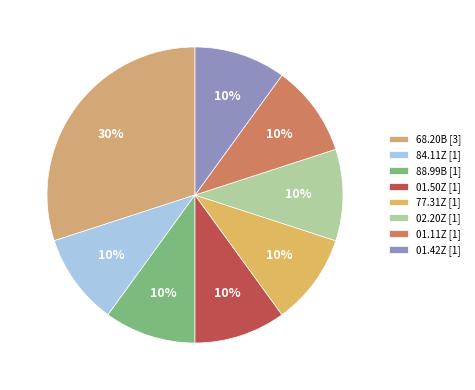

To the nearest percent, what is the average slice percentage?

12%